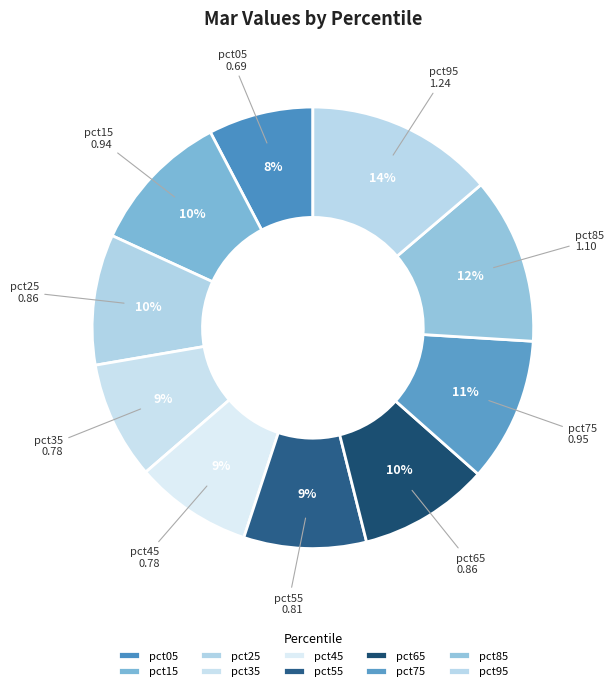

Do pct05 and pct15 together represent more than half of the pie?

No